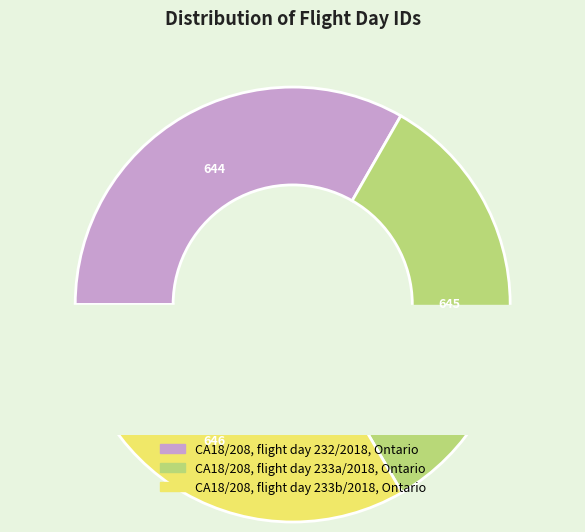

What is the largest slice in the pie chart?

CA18/208, flight day 233b/2018, Ontario